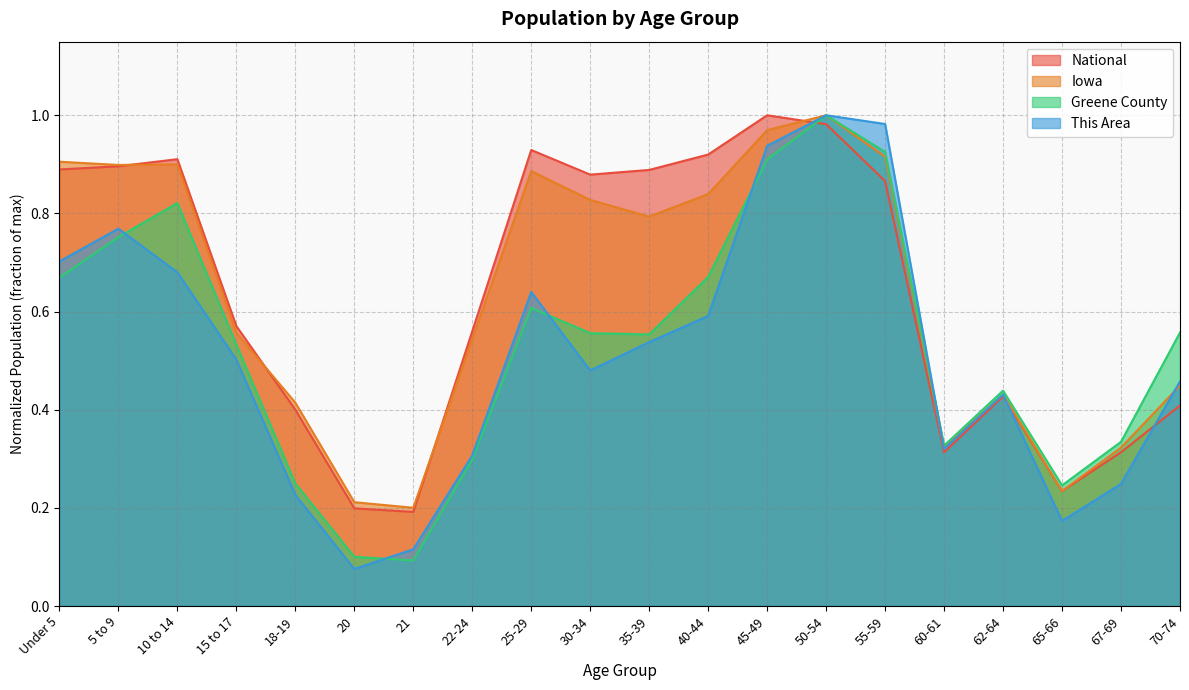

What are all the series names shown in the legend?

National, Iowa, Greene County, This Area